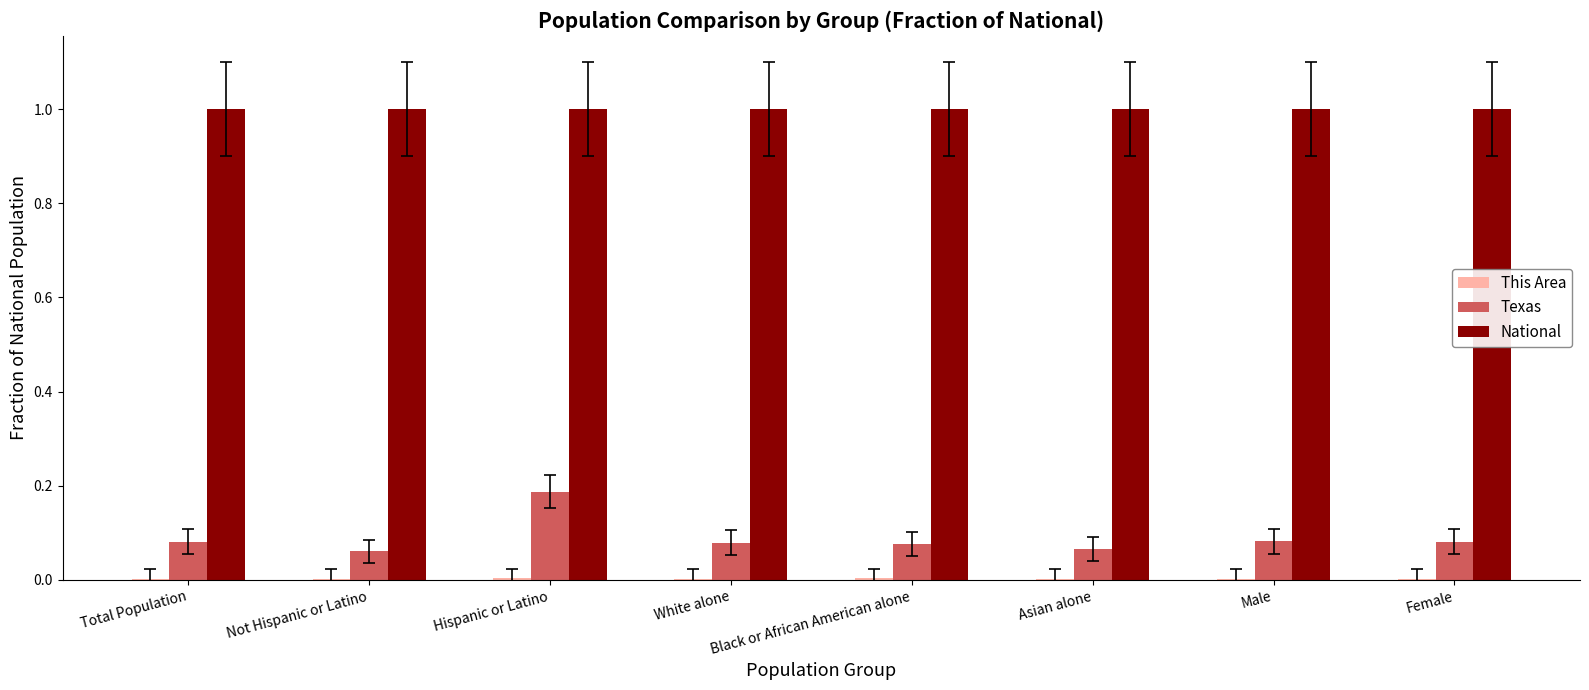

At which category is the sum across all series the highest?

Hispanic or Latino